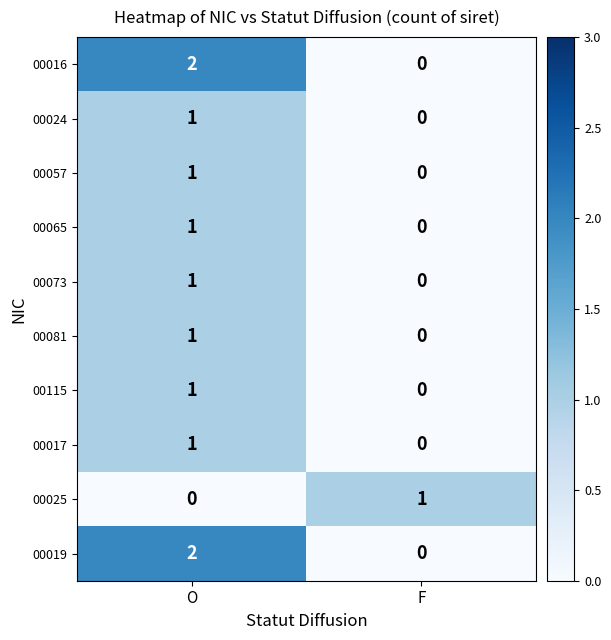

At which label does 00019 reach its minimum?

F